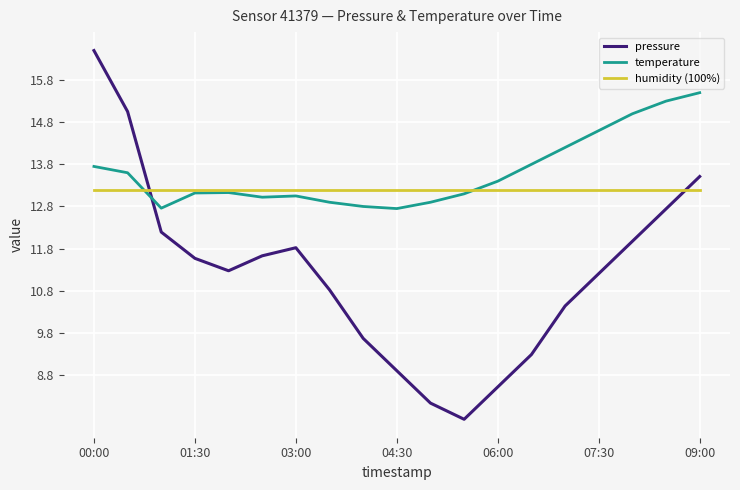

How many series are shown in this chart?

3